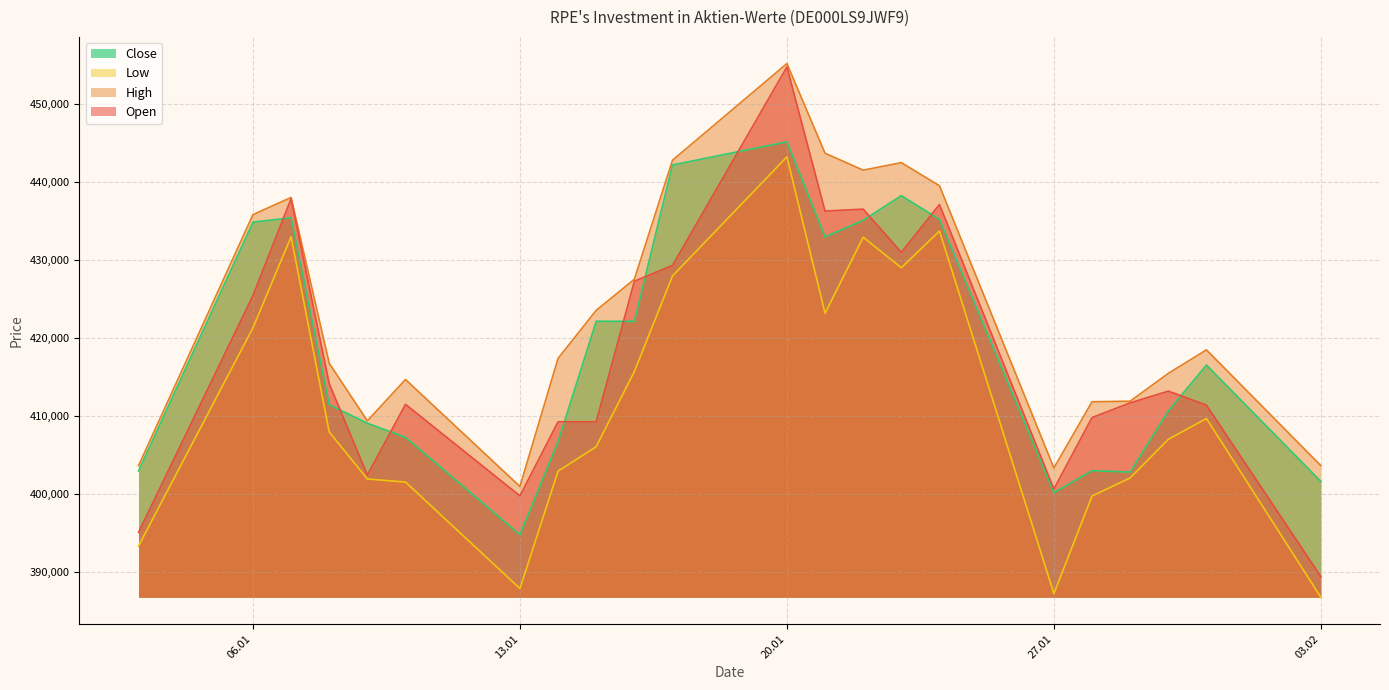

What is the sum of all High values?

9316931